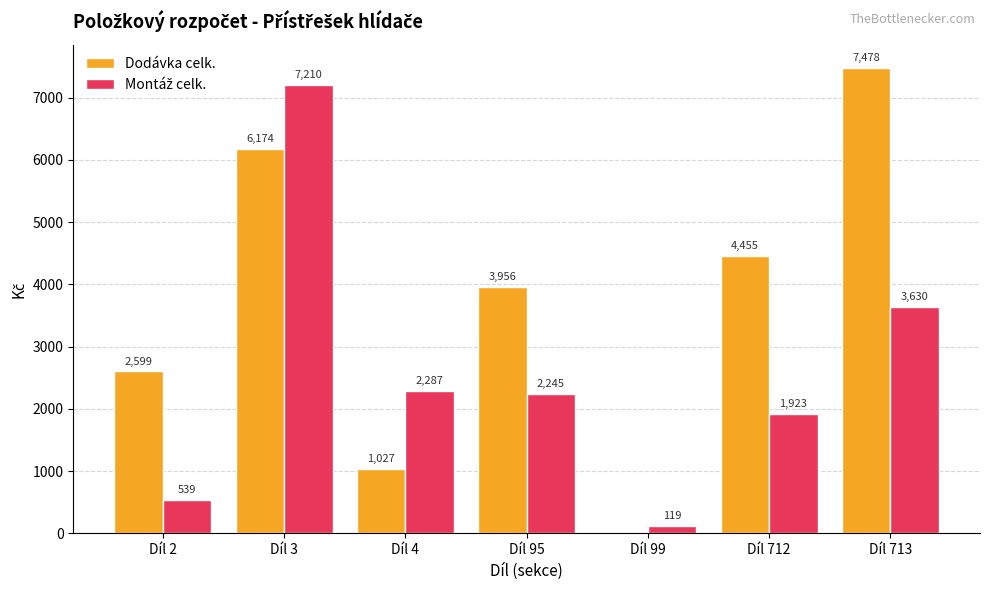

What is the approximate value of Dodávka celk. at Díl 4?

1027.2